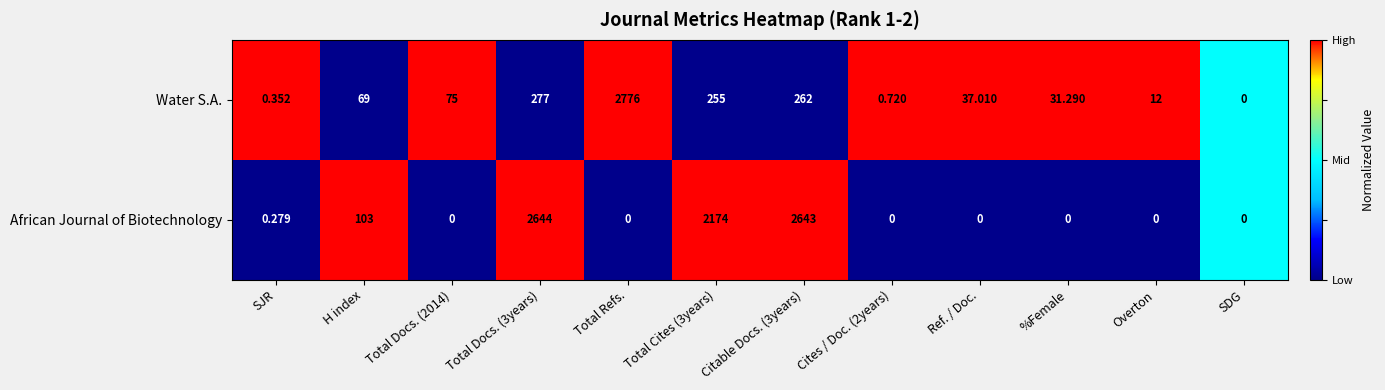

How many data points in African Journal of Biotechnology are above 0?

5